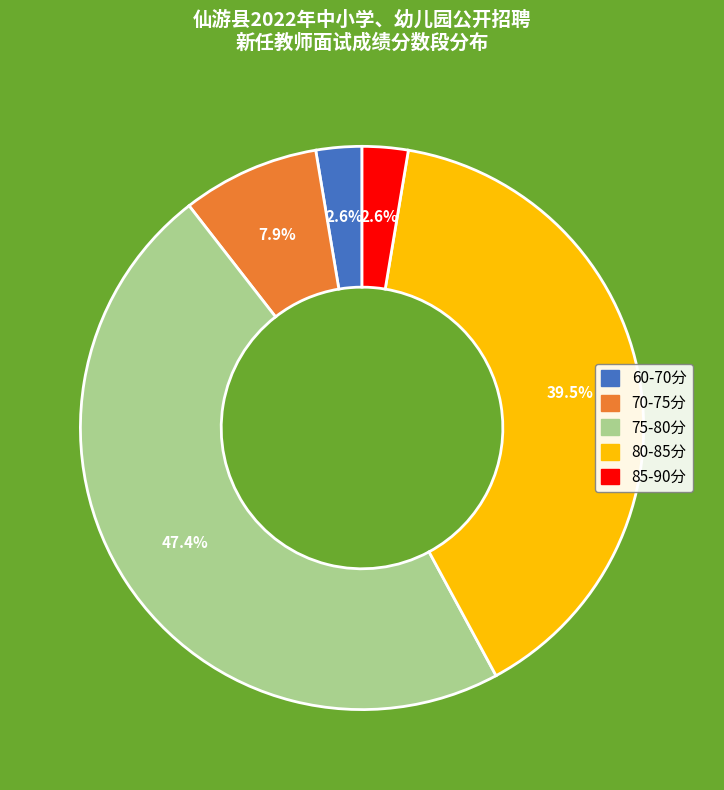

Is there a majority slice in this chart?

No